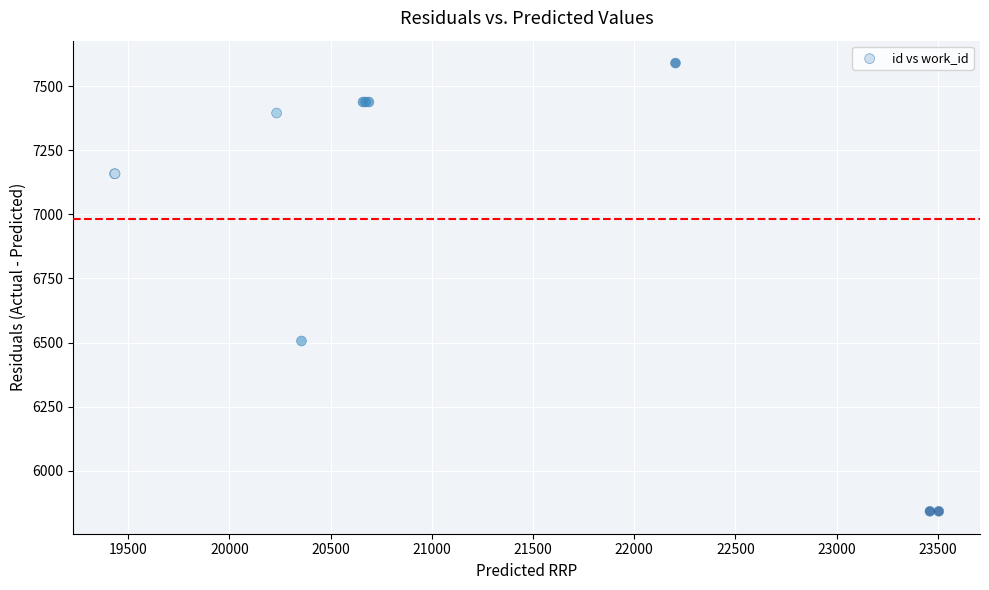

What Y value in the scatter plot is closest to 6716?

6506